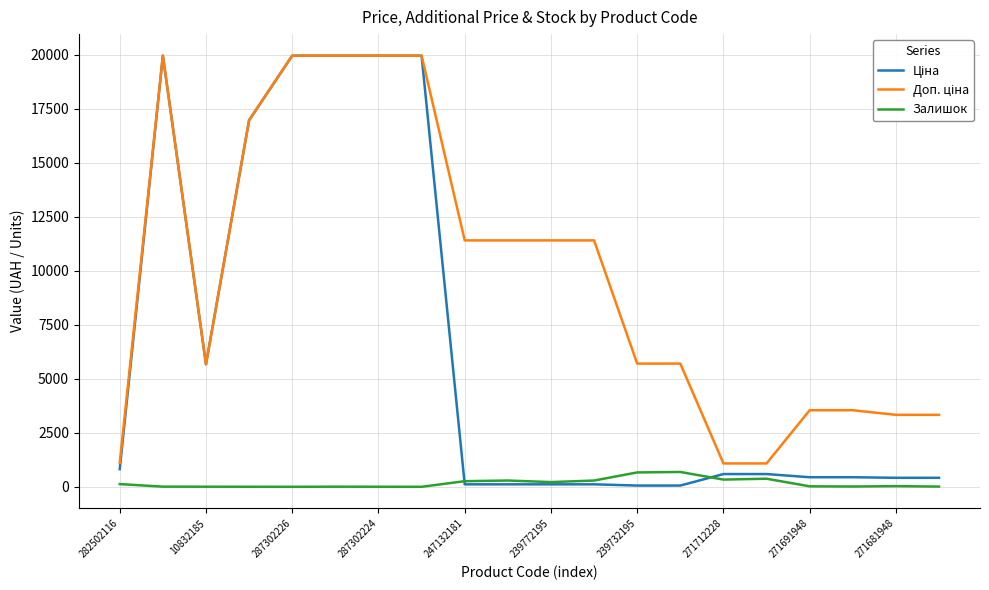

What is the greatest value displayed?

19964.2